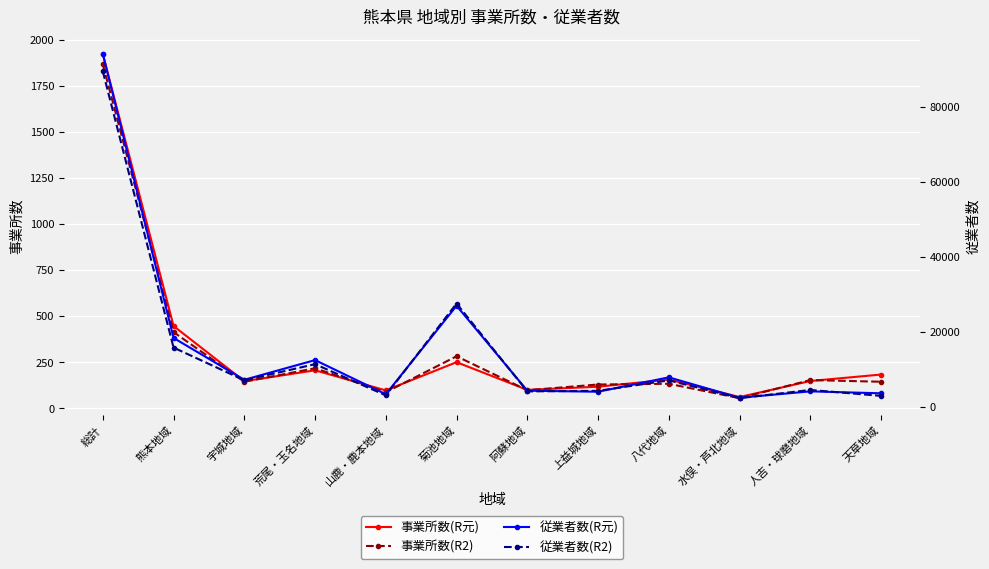

At which label is 従業者数(R元) closest to 48248?

菊池地域